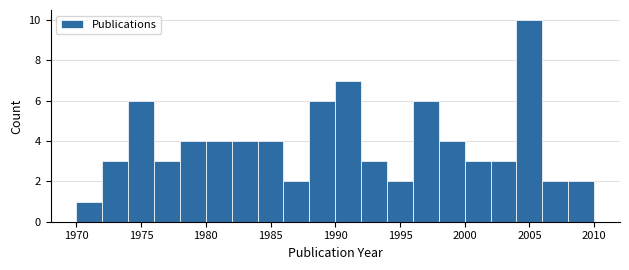

Reading left to right, list every bar in this chart as the range it spans on the x-axis followed by its height. The values are not printed on the chart, so give them approximately, as read against the axis.

1970 to 1972: 1
1972 to 1974: 3
1974 to 1976: 6
1976 to 1978: 3
1978 to 1980: 4
1980 to 1982: 4
1982 to 1984: 4
1984 to 1986: 4
1986 to 1988: 2
1988 to 1990: 6
1990 to 1992: 7
1992 to 1994: 3
1994 to 1996: 2
1996 to 1998: 6
1998 to 2000: 4
2000 to 2002: 3
2002 to 2004: 3
2004 to 2006: 10
2006 to 2008: 2
2008 to 2010: 2